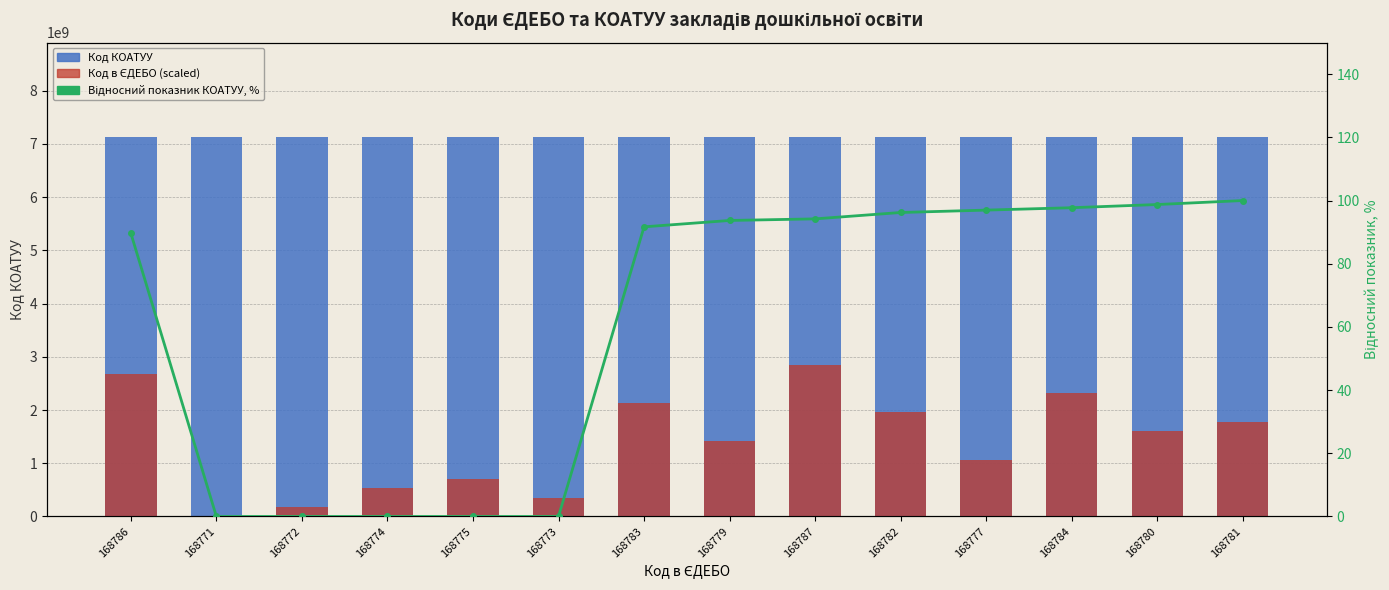

Is it true that Код КОАТУУ equals 1612250295.7 at 168780?

False